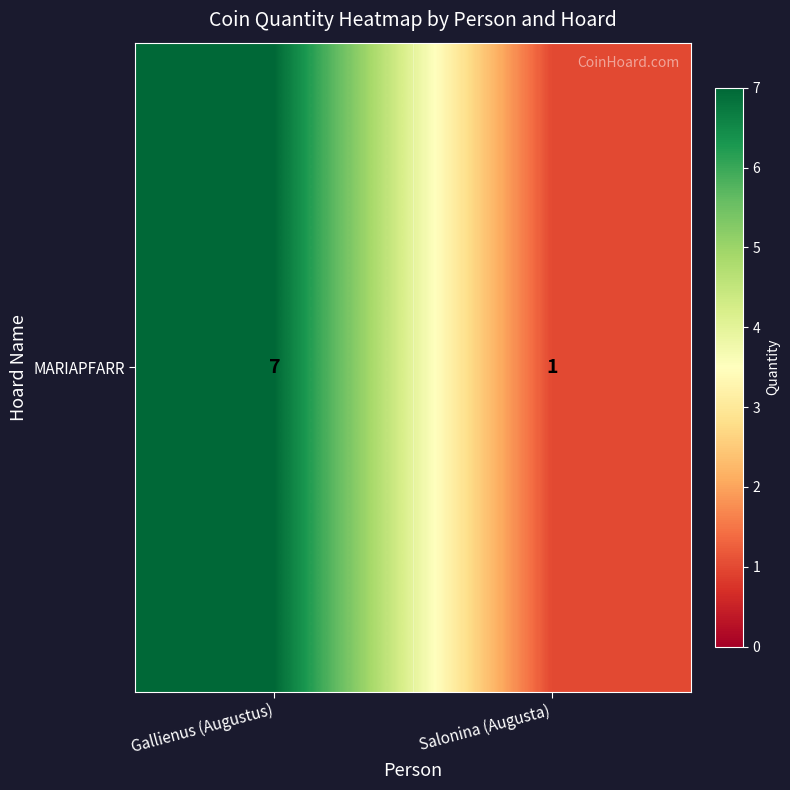

What value does the data have at Gallienus (Augustus)?

7